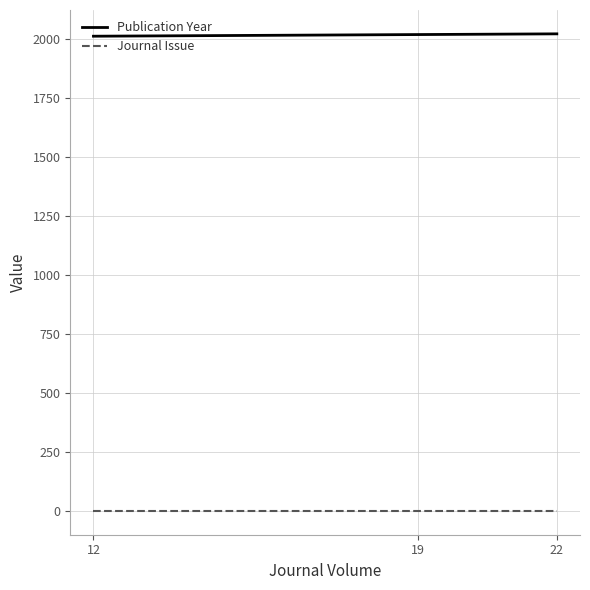

What is the highest value of the Publication Year series?

2022